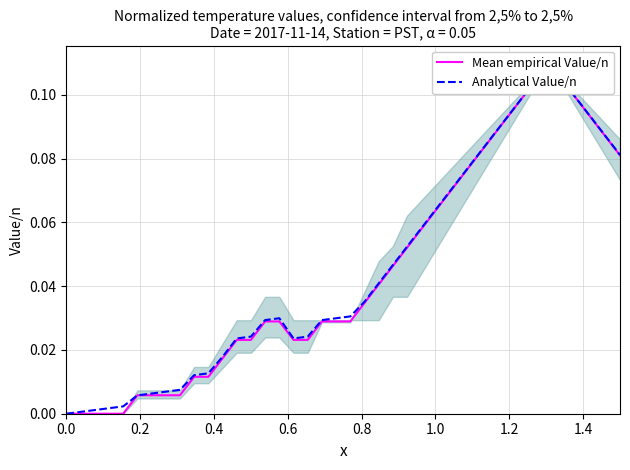

What is the approximate value of Mean empirical Value/n at 1.0?

0.1